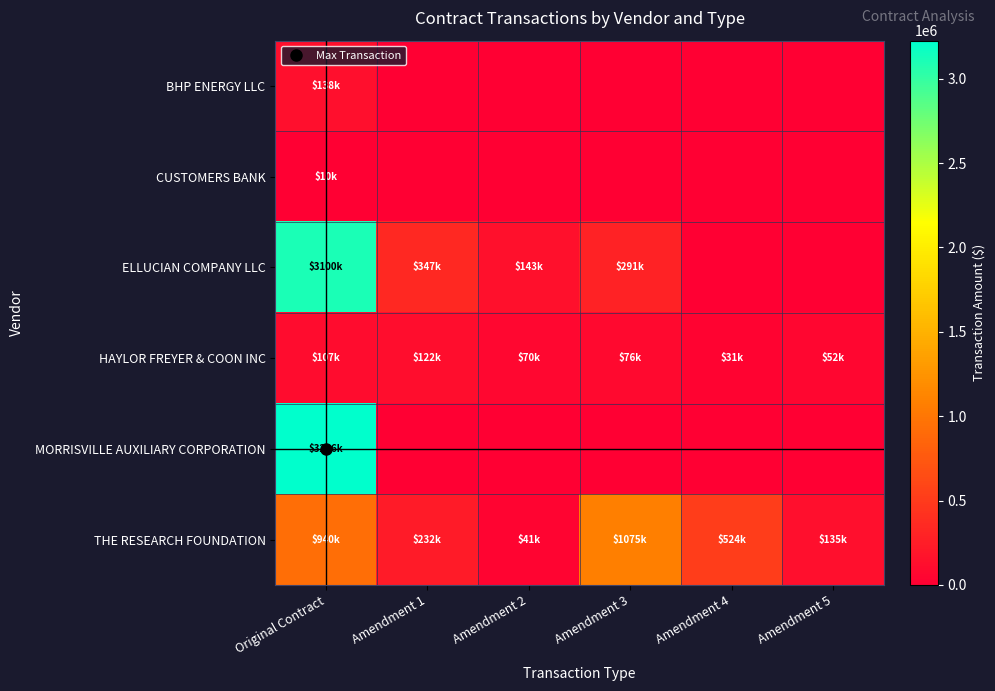

Which series has the largest total across all categories?

ELLUCIAN COMPANY LLC